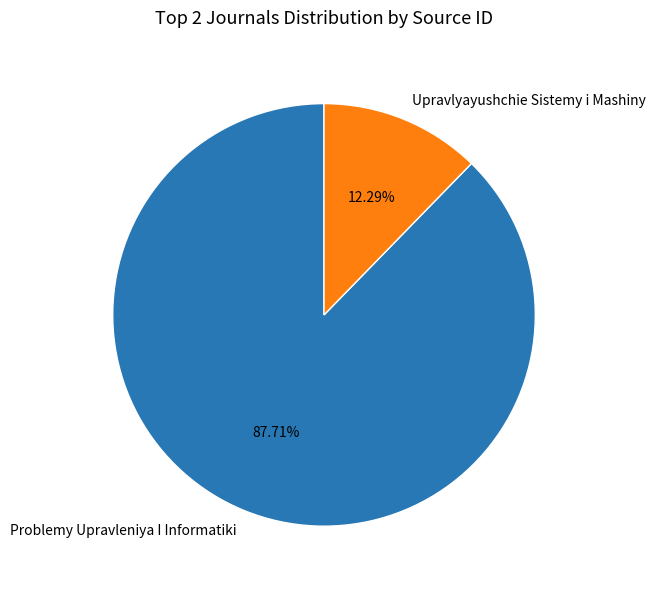

Count the number of slices in the pie.

2